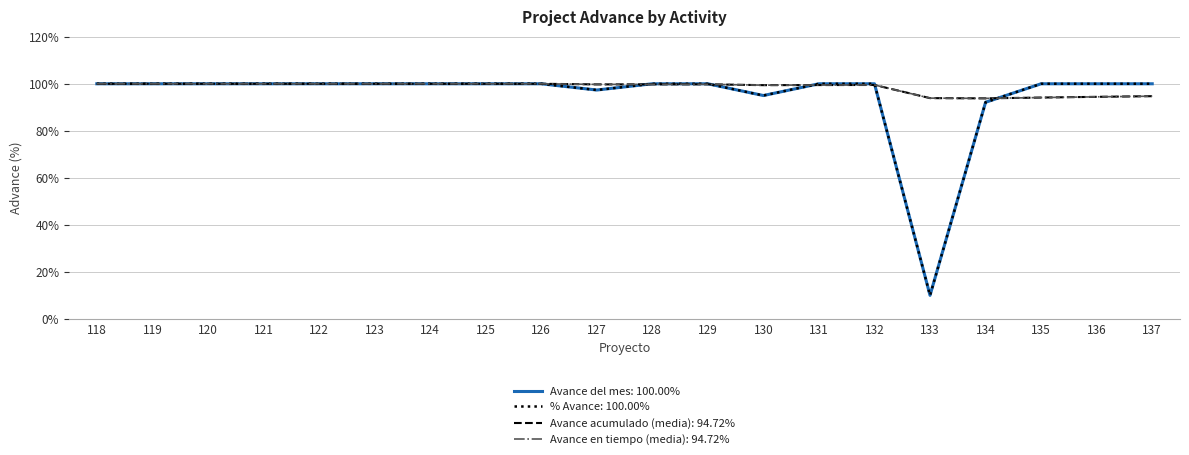

Does the chart have visible grid lines?

Yes